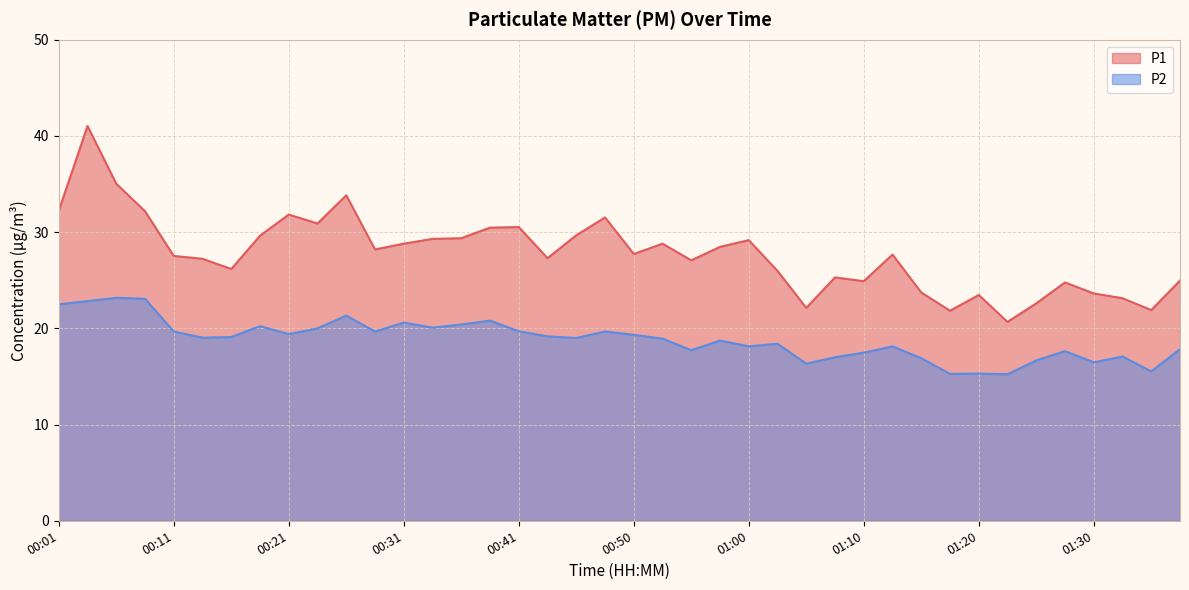

What is the total value across all series at 00:41?

50.2